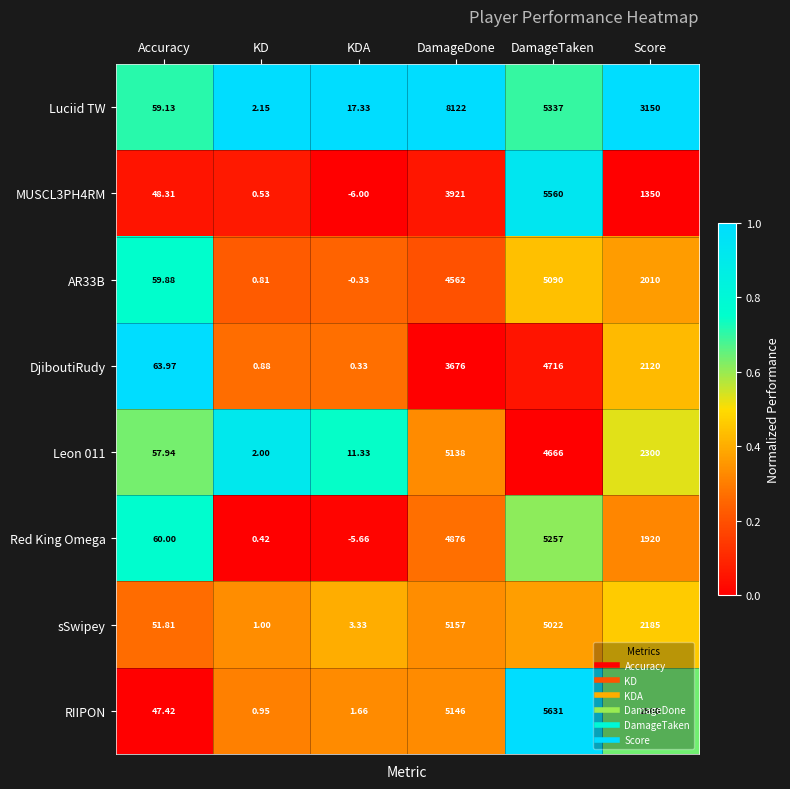

Which category has the highest value in the DjiboutiRudy series?

DamageTaken